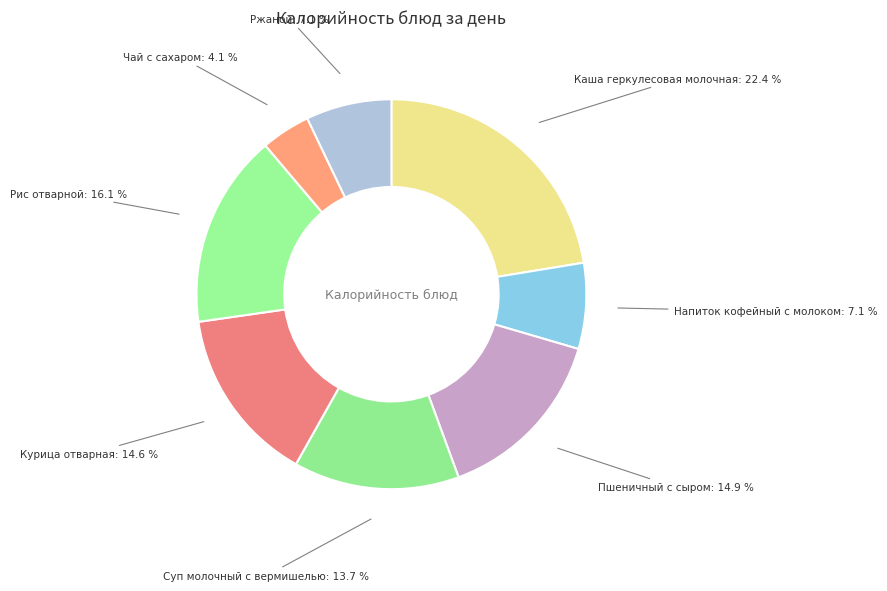

How much of the chart is everything except Рис отварной?

83.9%